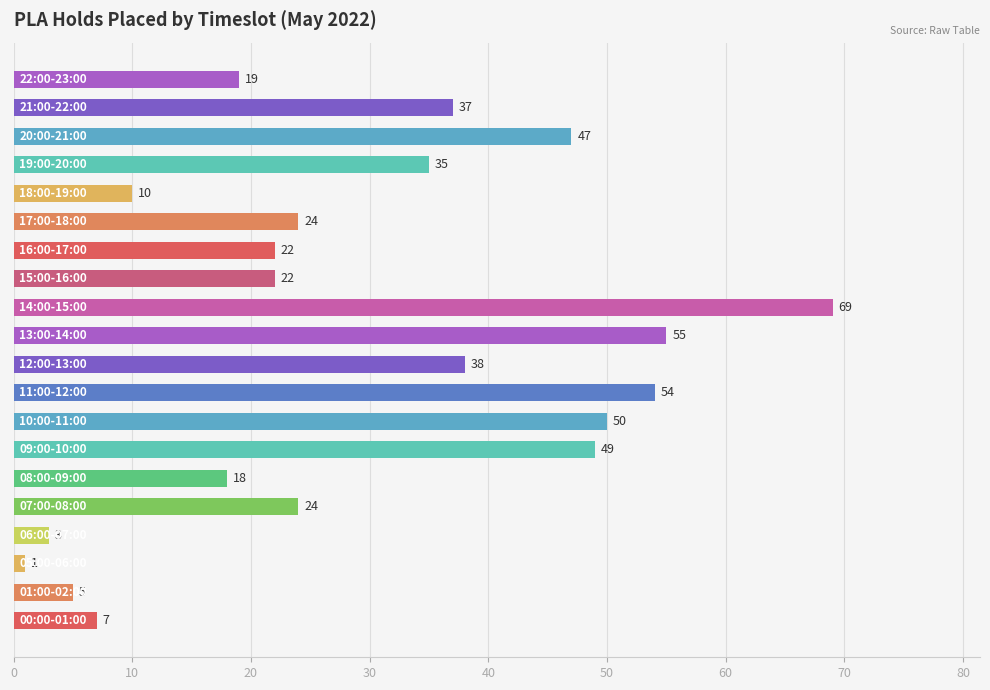

What is the average value?

29